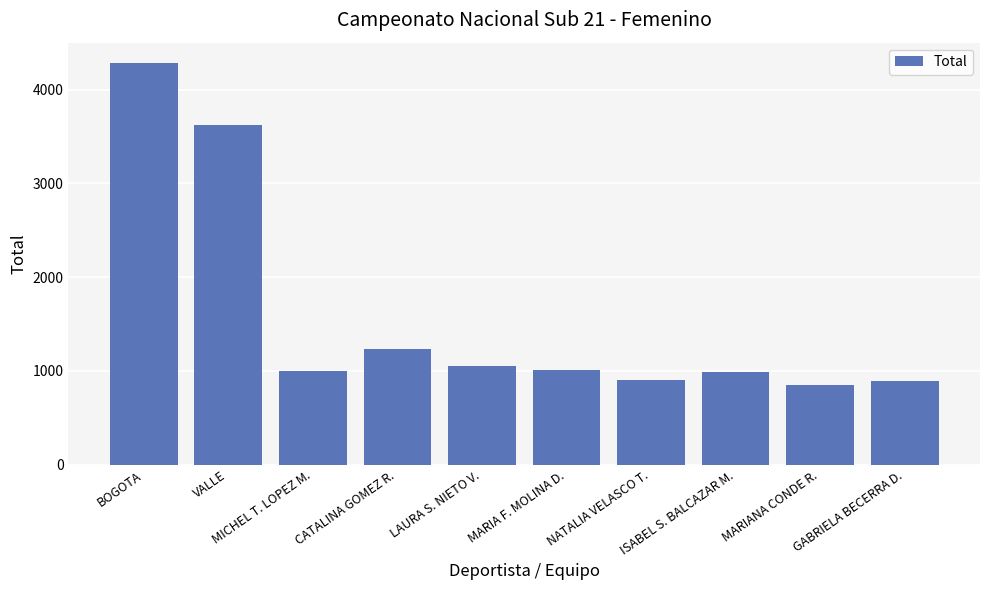

Count the number of data series in this chart.

1